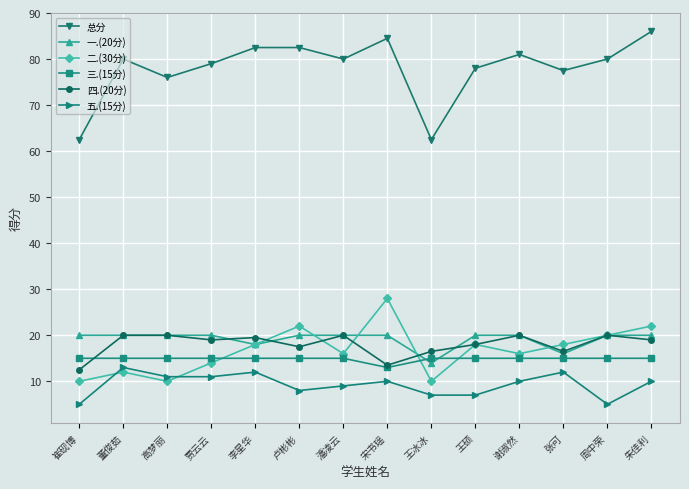

At which label does 四.(20分) first exceed 19?

董俊茹